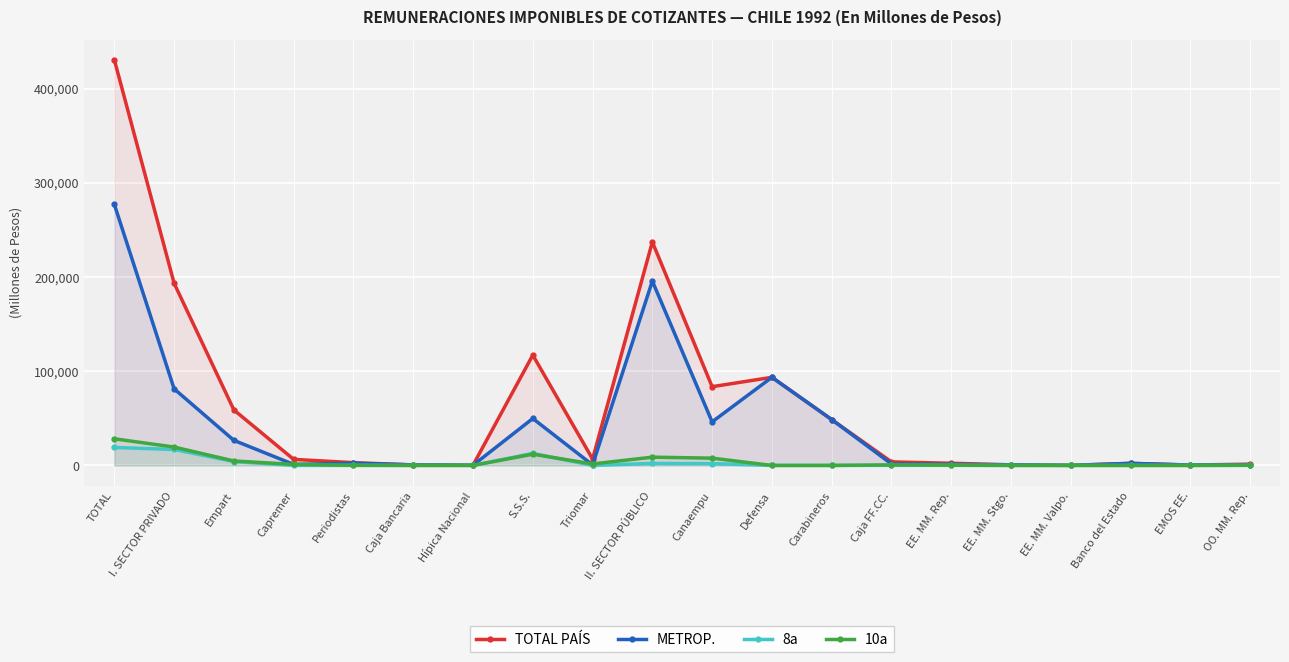

How many lines are shown in the chart?

4